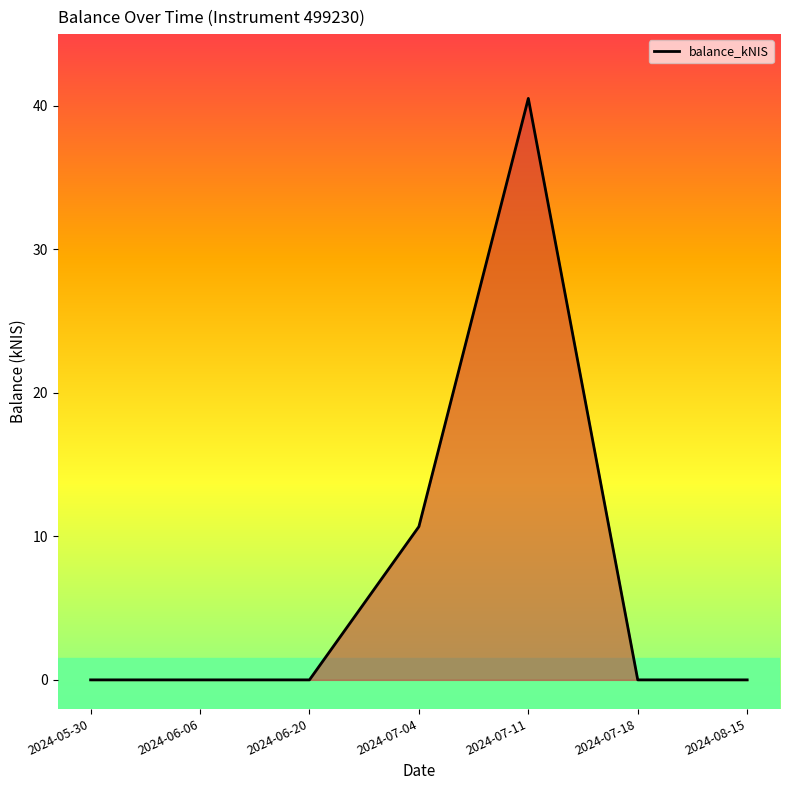

Reading left to right, transcribe all the data shown in this chart.

0.0	0.0	0.0	10.7	40.5	0.0	0.0